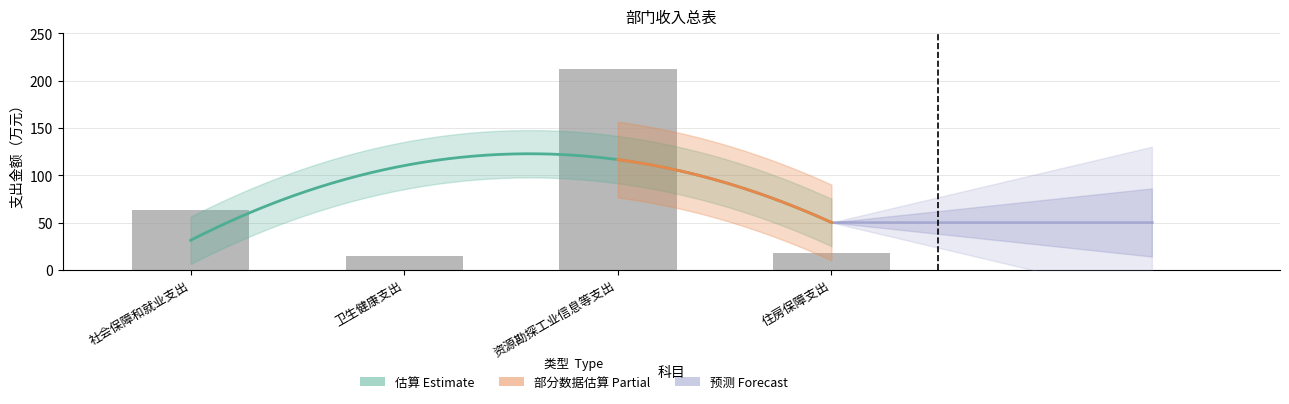

What is the change in value from 社会保障和就业支出 to 卫生健康支出?

-48.6